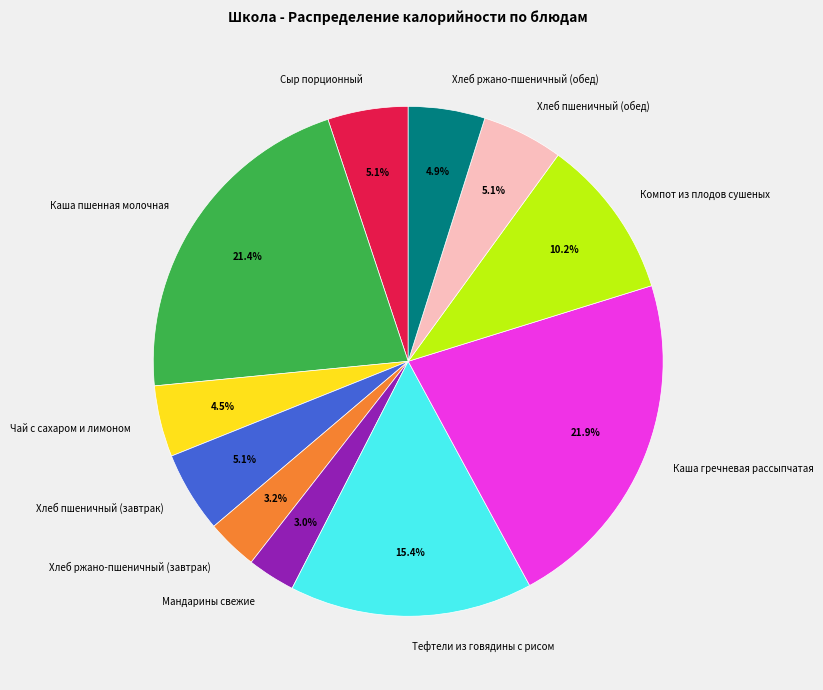

What is the total percentage of Компот из плодов сушеных and Сыр порционный?

15.3%